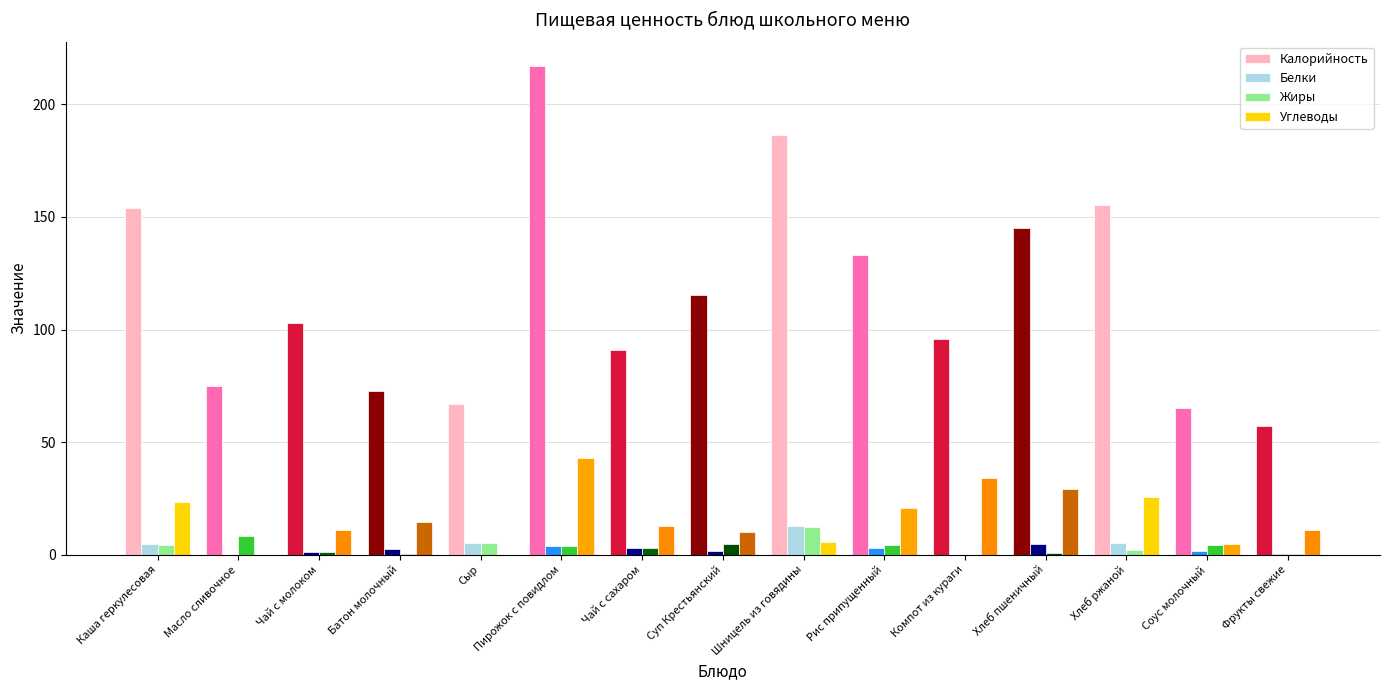

Is the value of Углеводы at Каша геркулесовая greater than the value of Жиры at Чай с сахаром?

Yes